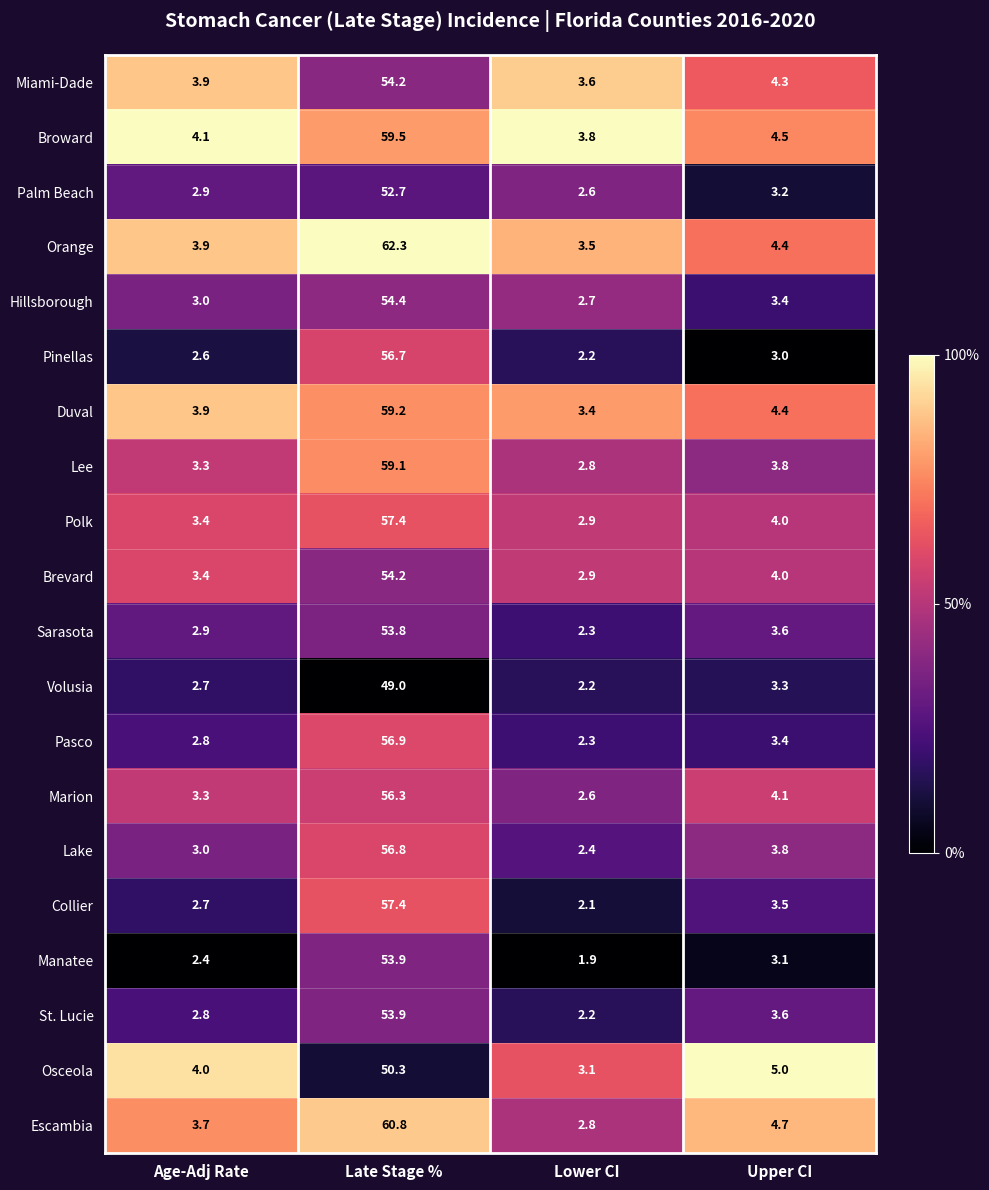

Is it true that Lake equals 3.0 at Age-Adj Rate?

True